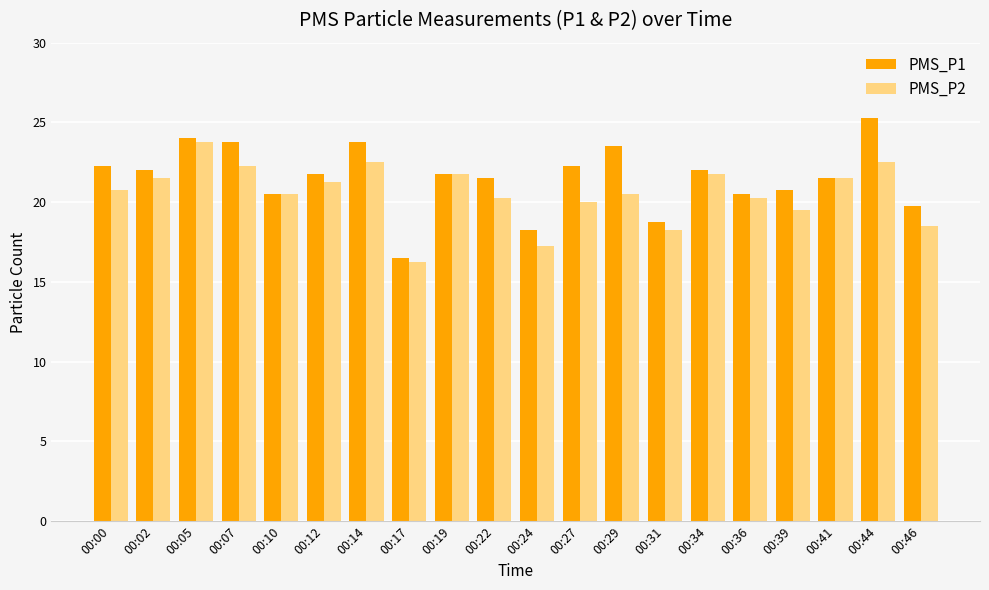

Rank the series by their average value, from highest to lowest.

PMS_P1, PMS_P2